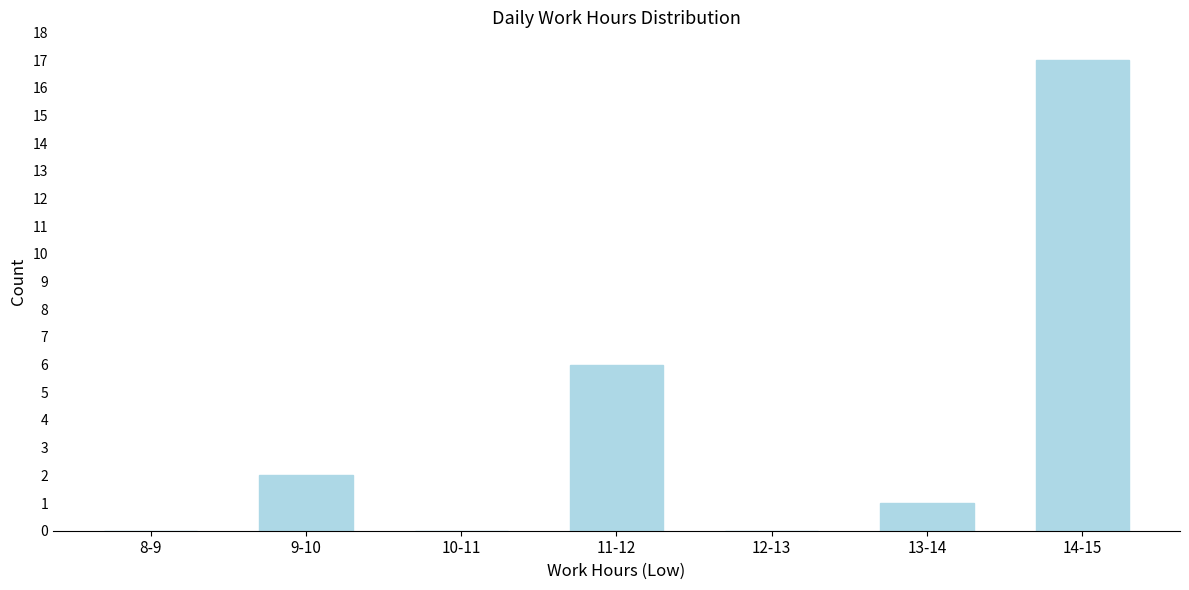

Reading left to right, list all the values displayed in this chart.

8-9=0	9-10=2	10-11=0	11-12=6	12-13=0	13-14=1	14-15=17